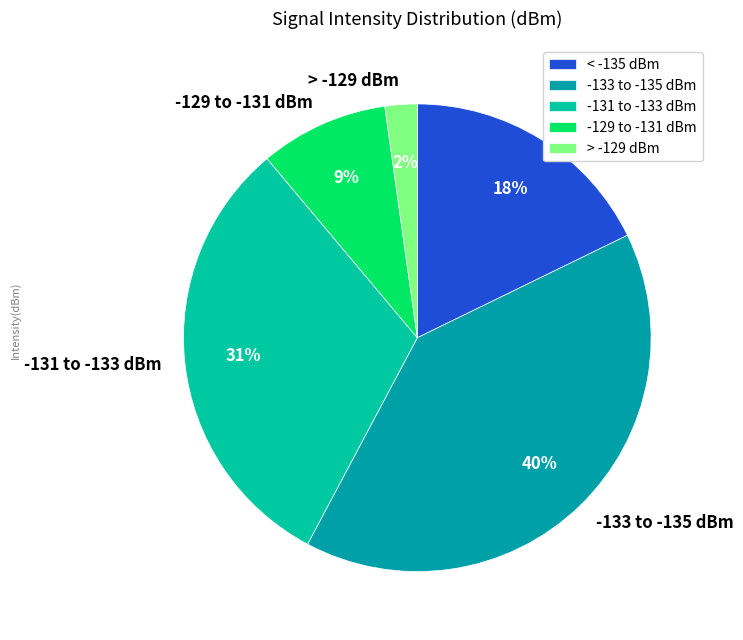

To the nearest percent, what is the difference between the largest and smallest slice percentages?

38%